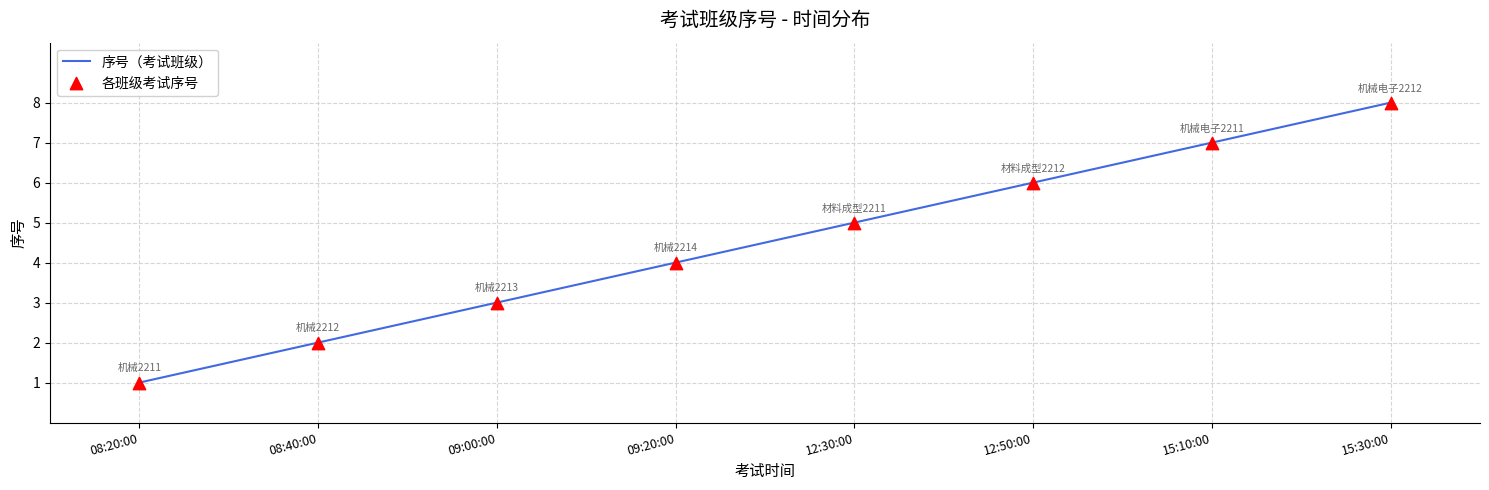

Rank the categories by value from highest to lowest.

15:30:00, 15:10:00, 12:50:00, 12:30:00, 09:20:00, 09:00:00, 08:40:00, 08:20:00